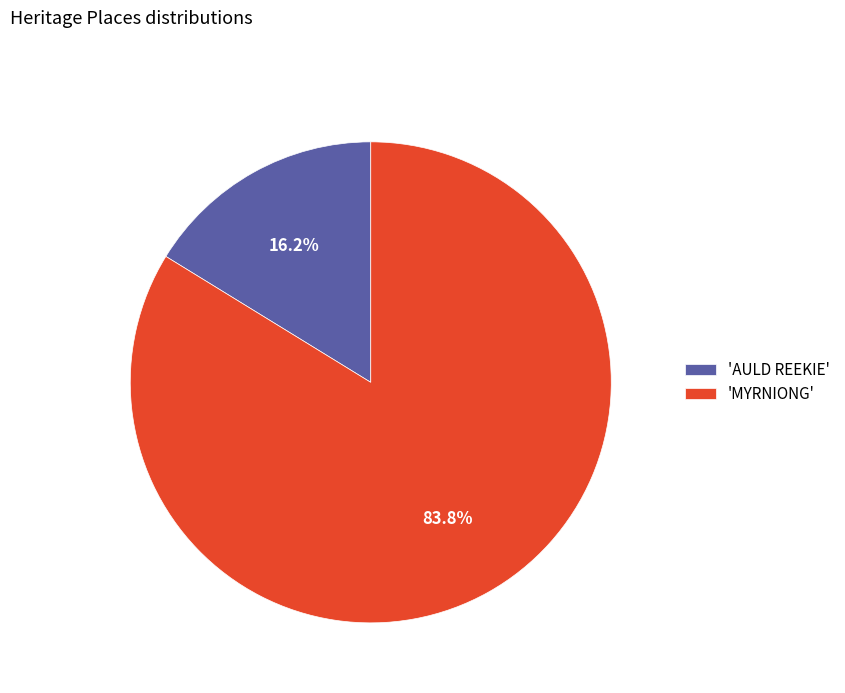

Does 'MYRNIONG' account for over 50% of the chart?

Yes